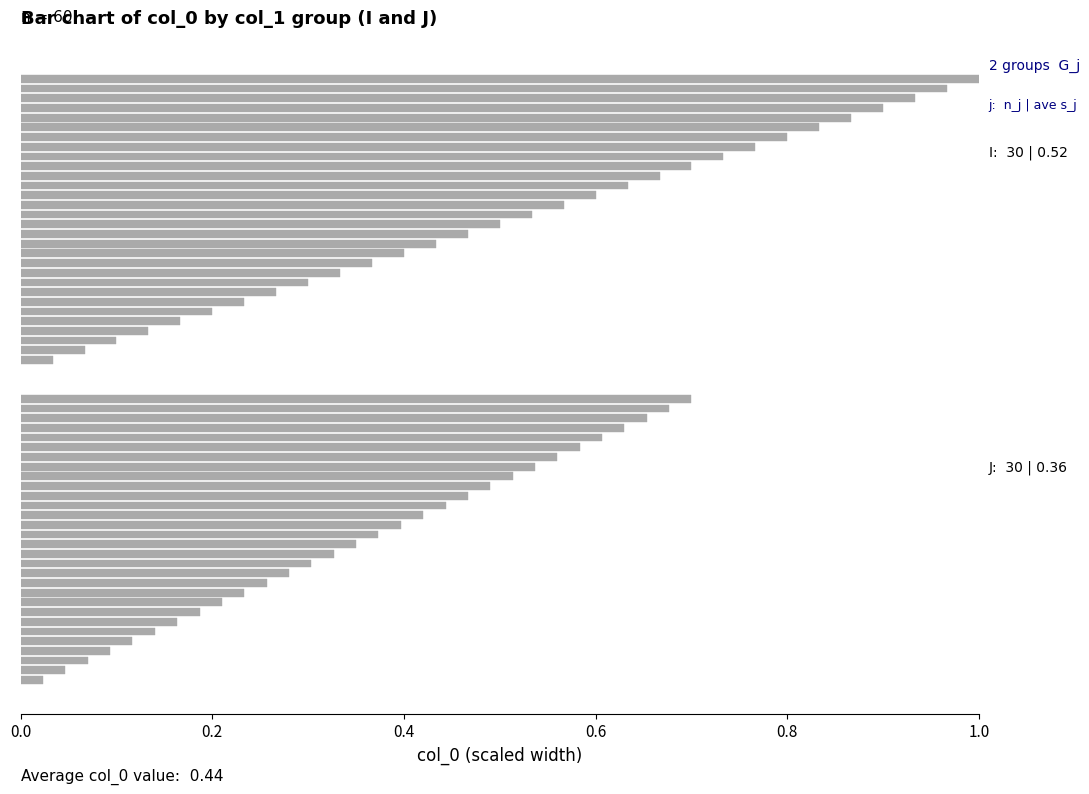

Rank the series by their maximum value, from highest to lowest.

Group I, Group J